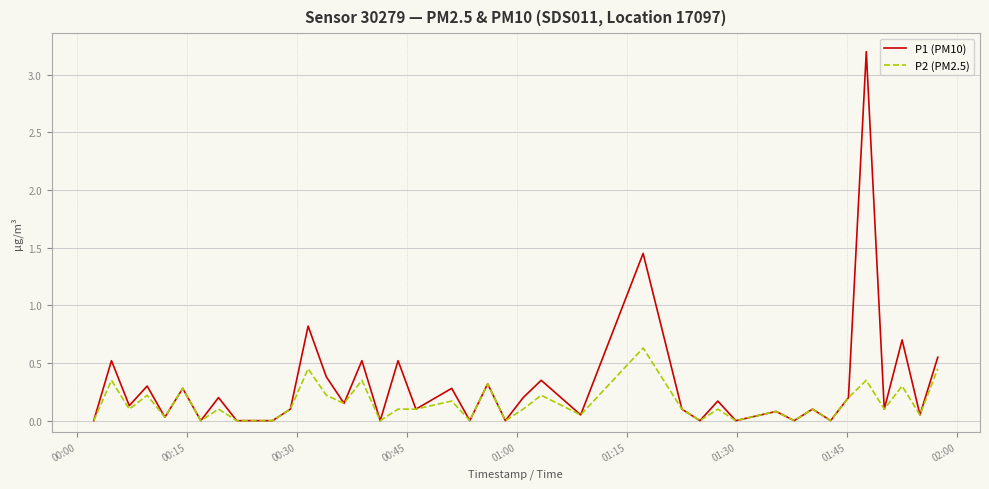

Which series has the widest spread of values?

P1 (PM10)